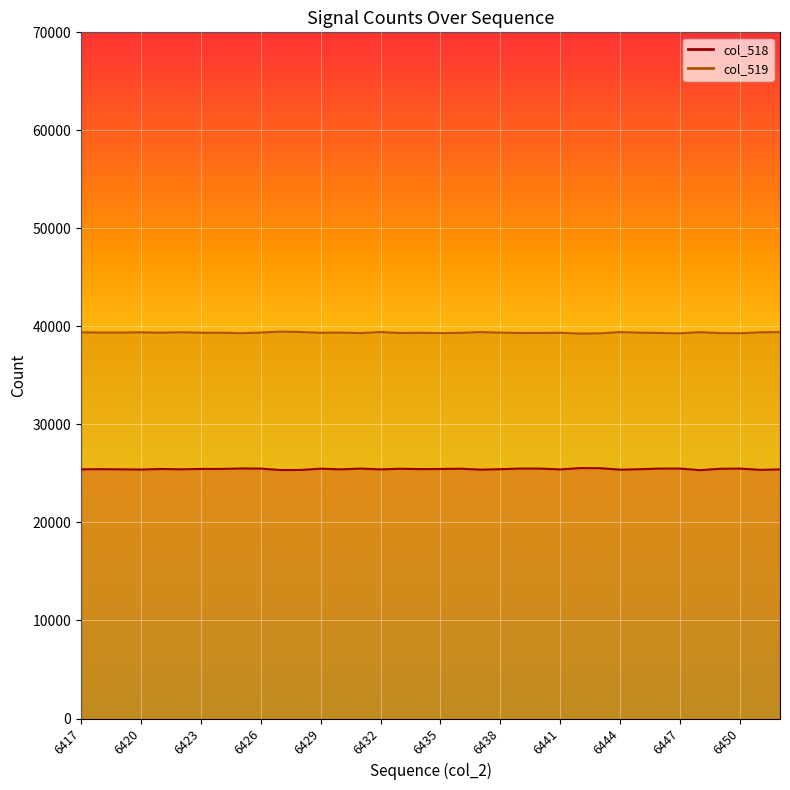

True or false: col_518 and col_519 cross at least once.

False